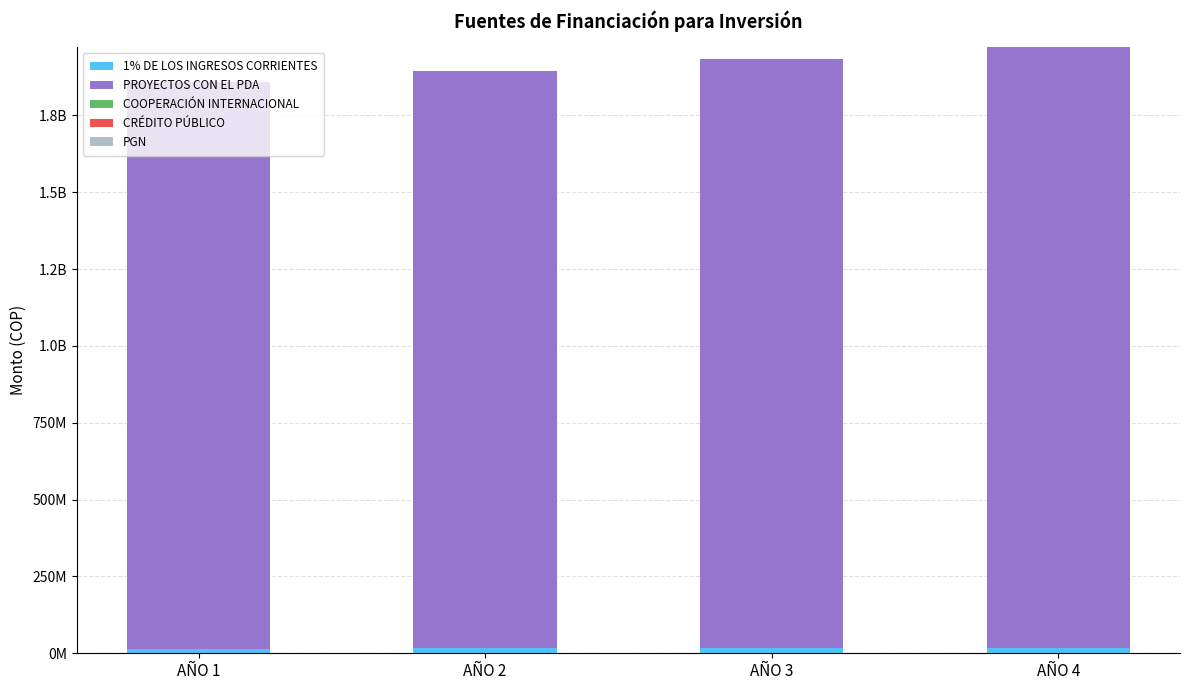

Are the bars horizontal?

No